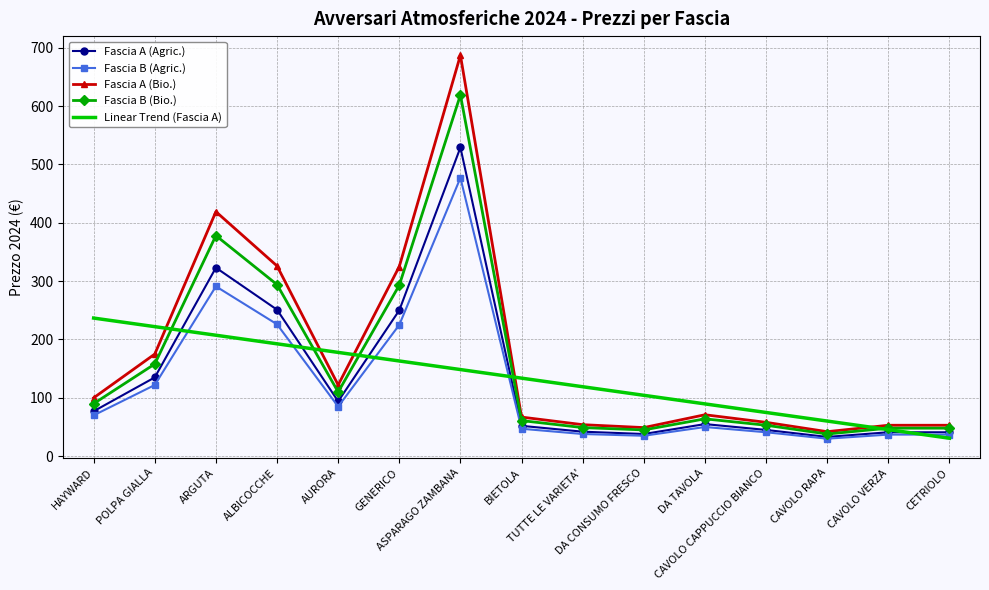

Which series has the largest range (max minus min)?

Fascia A (Bio.)